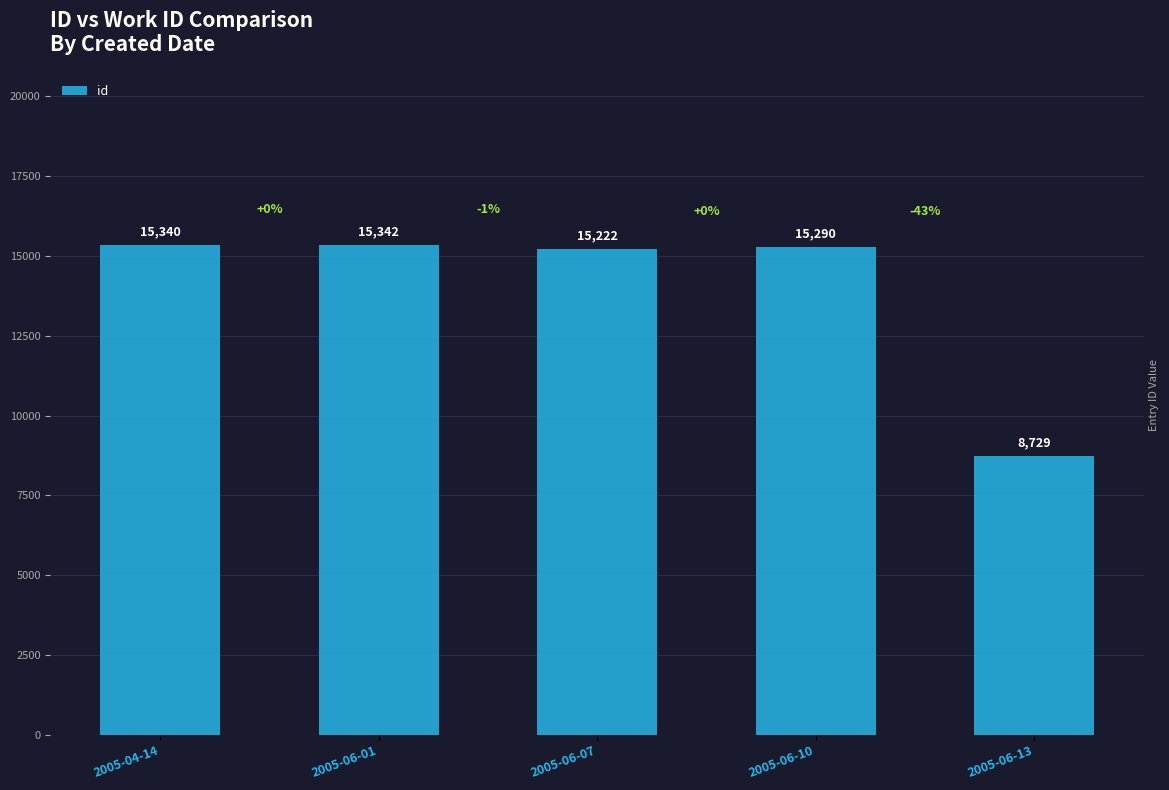

Which has a higher value, 2005-06-13 or 2005-06-10?

2005-06-10